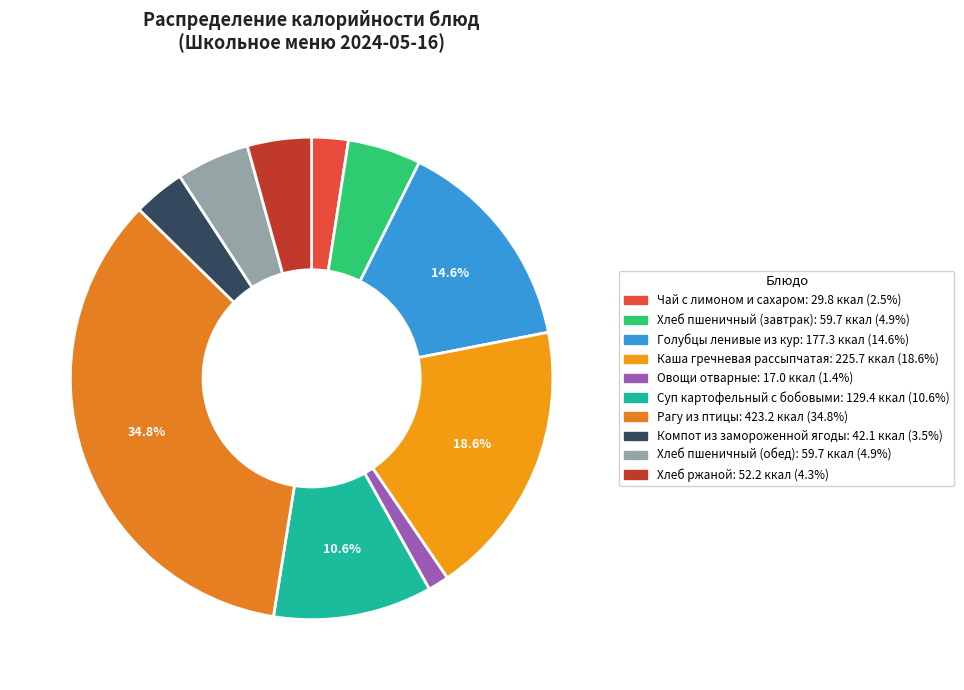

To the nearest percent, what portion does Каша гречневая рассыпчатая represent?

19%